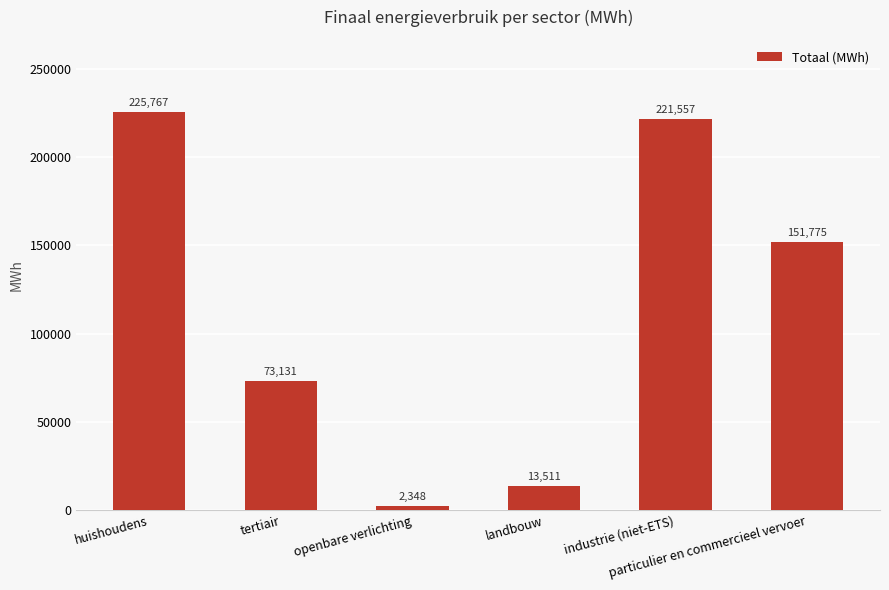

Are the bars grouped side by side (vs. stacked)?

No